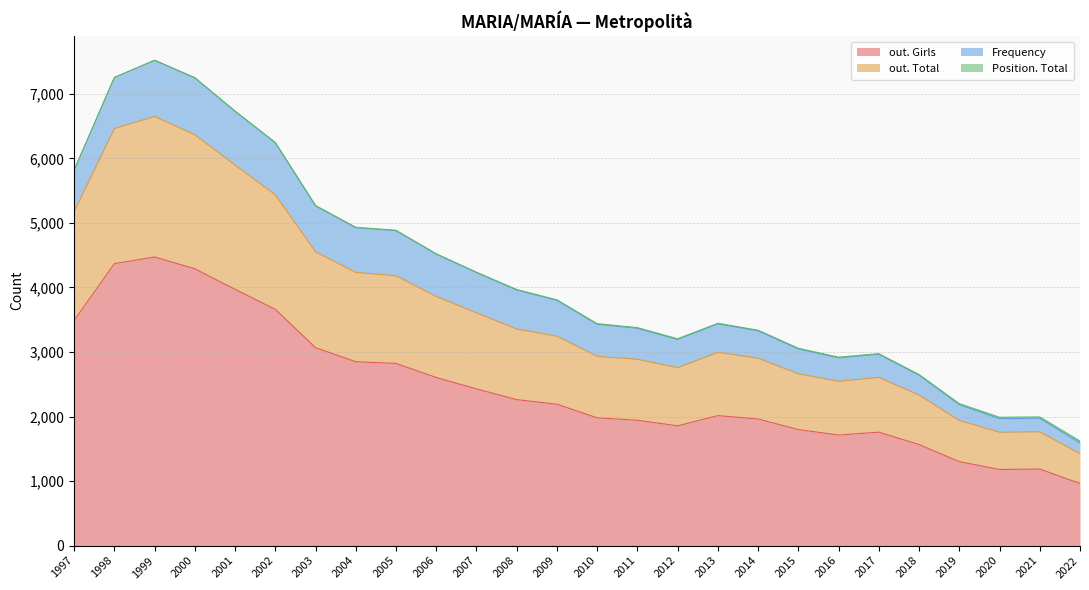

What is the difference between the maximum and minimum values in the out. Girls series?

3509